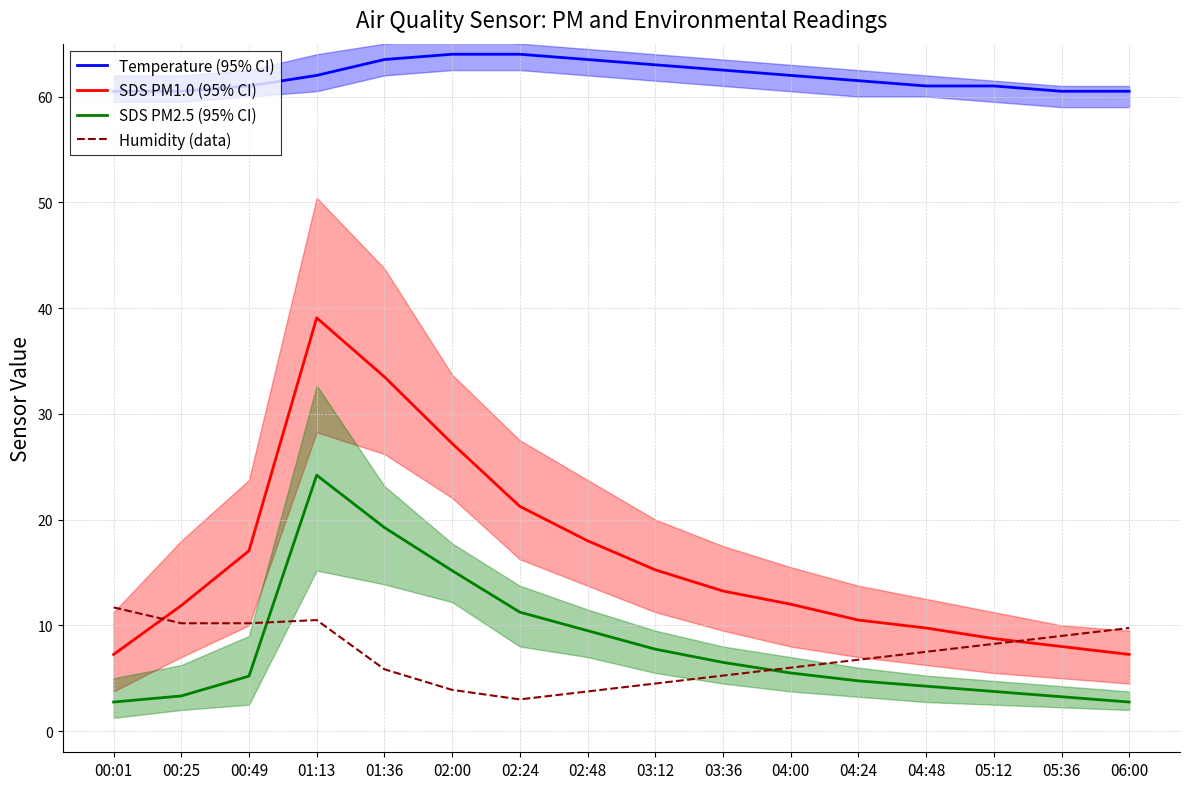

Does the chart have visible grid lines?

Yes